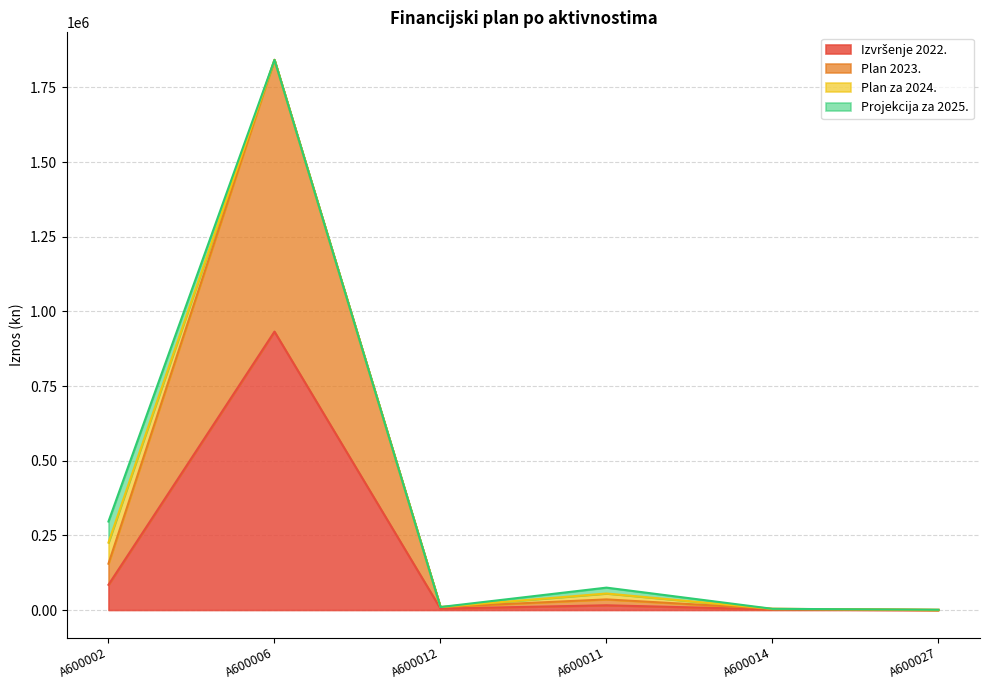

How many interior local peaks does the Plan 2023. series have?

2